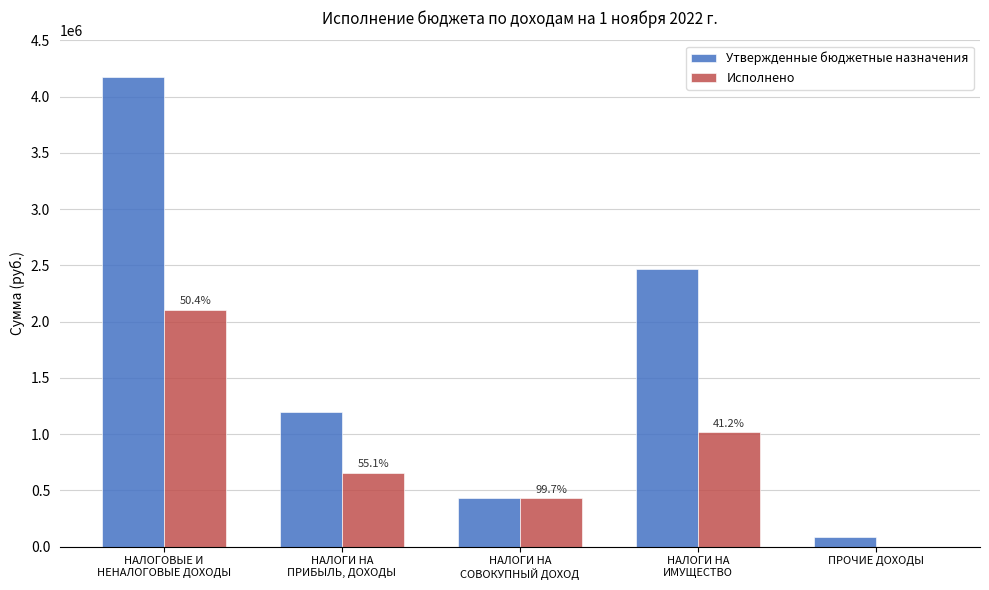

Does the chart contain stacked bars?

No